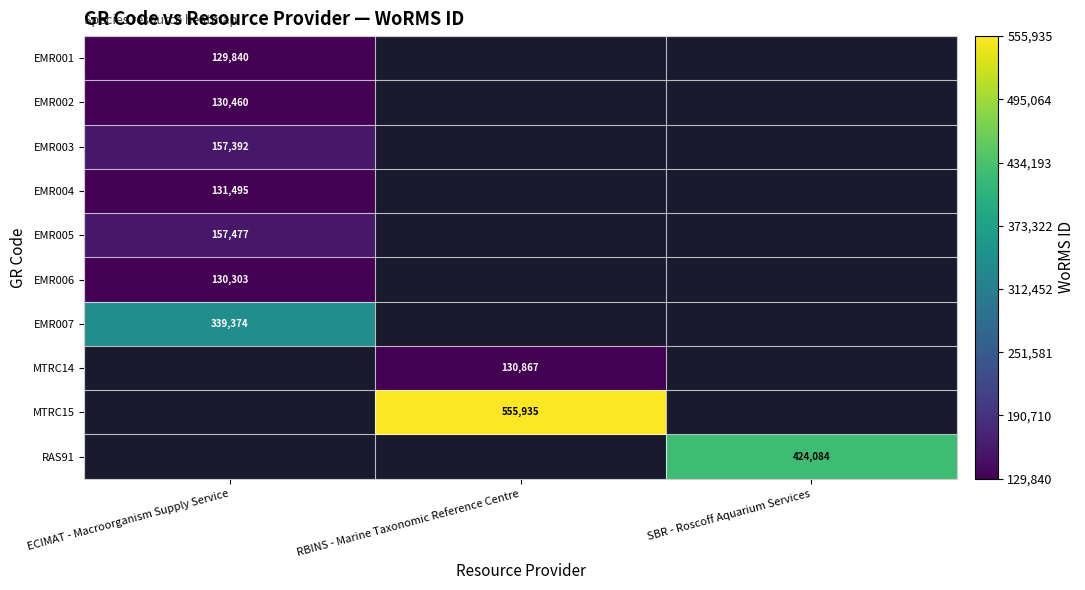

What is the minimum value shown in the chart?

129840.0